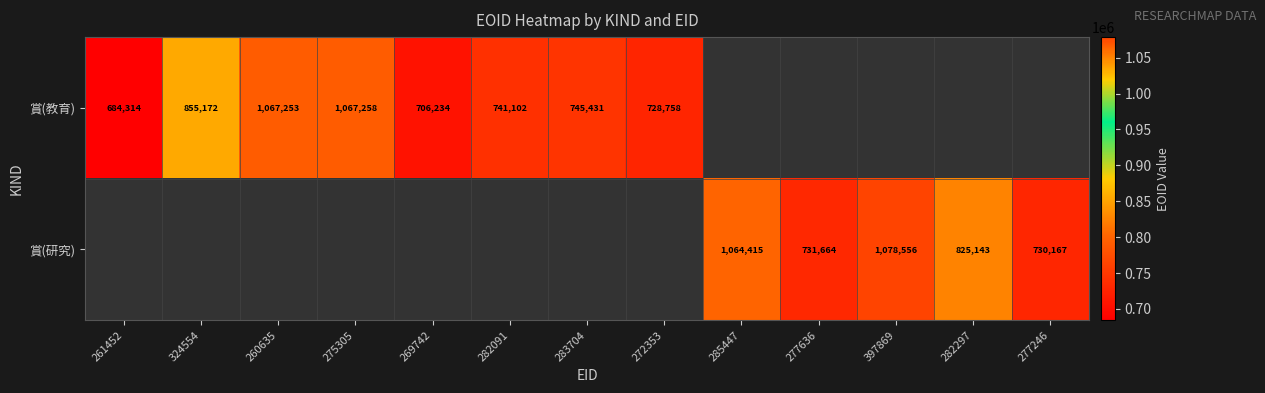

The value of 賞(研究) at 397869 is 1078556. True or false?

True